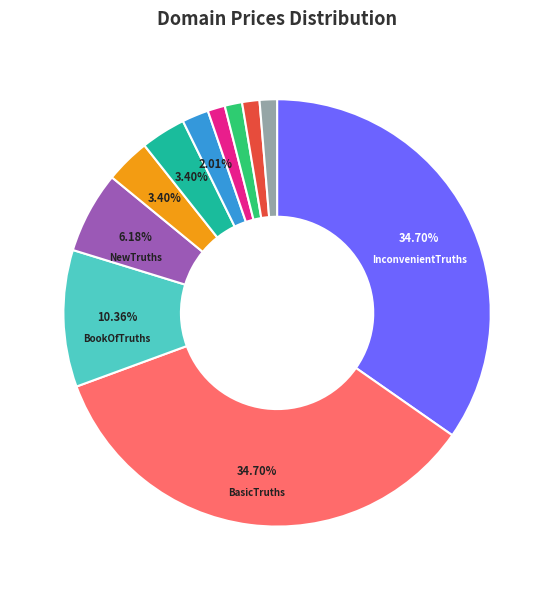

Does any single category account for the majority?

No